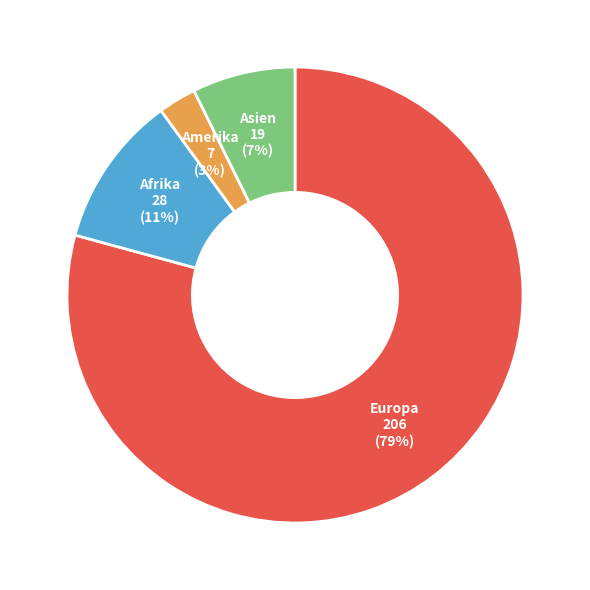

Is there any slice that represents more than half of the pie?

Yes